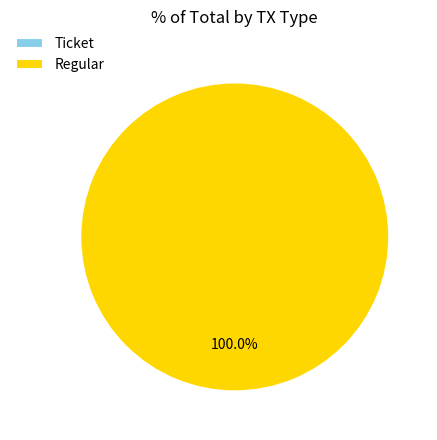

To the nearest percent, what is the average slice percentage?

50%